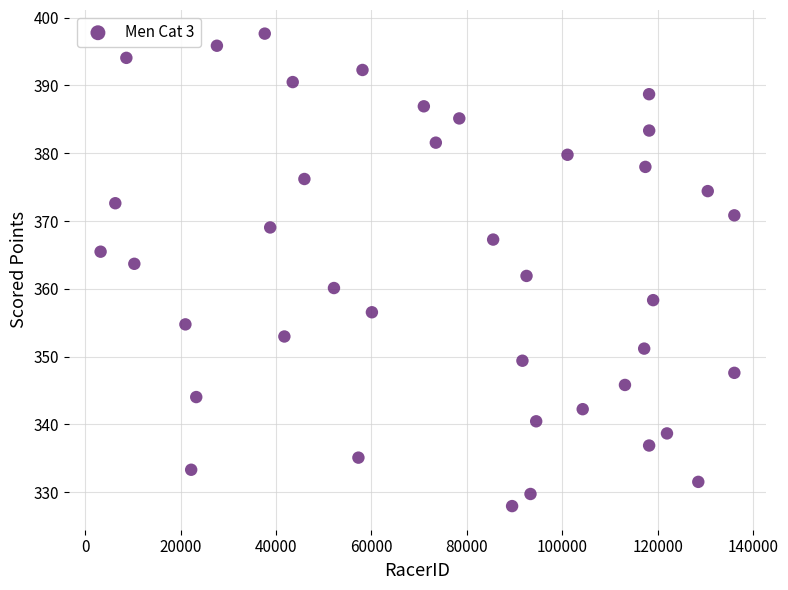

What is the range of X values (max minus min)?

132870.0